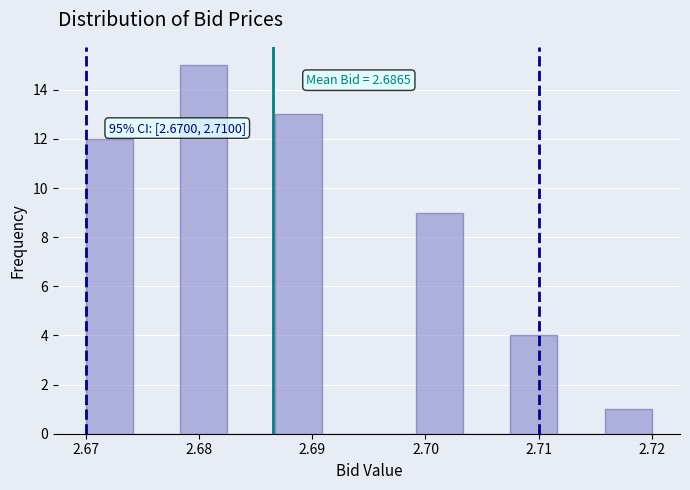

Over which range of the x-axis is the bar tallest?

2.678 to 2.683